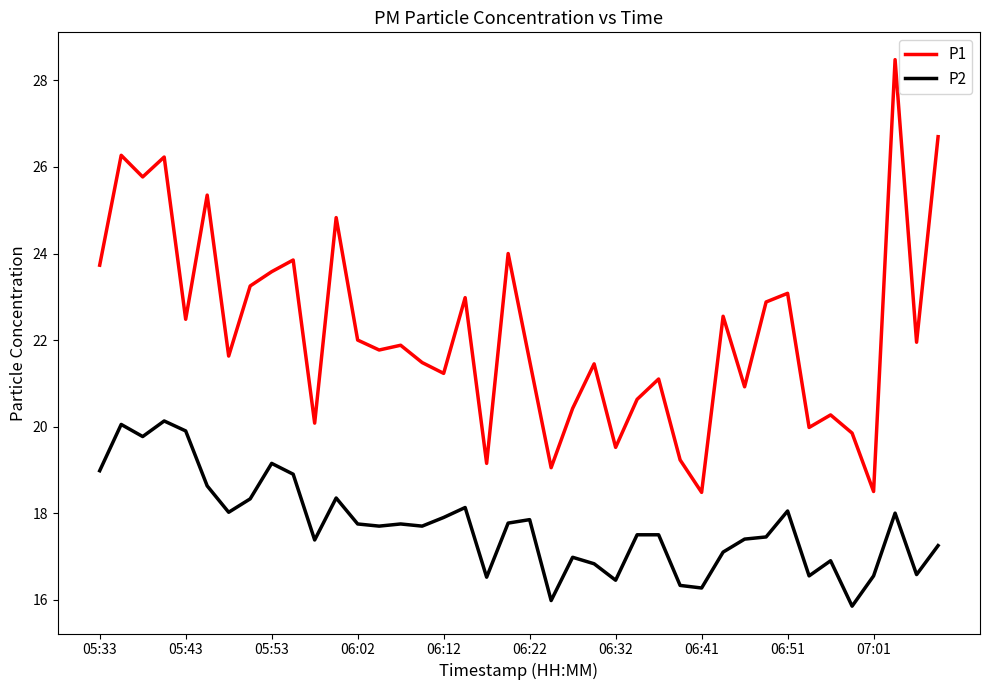

What is the maximum value shown in the chart?

28.5